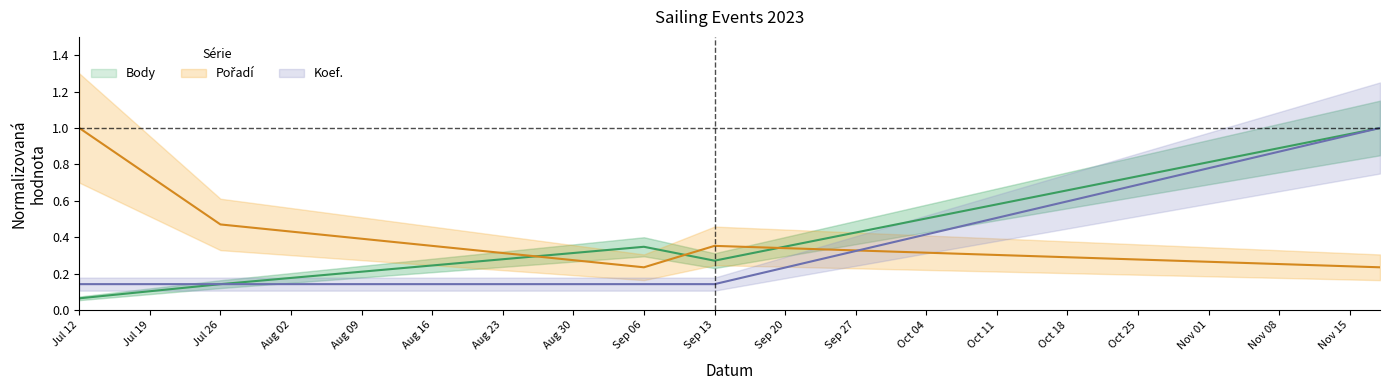

Reading right to left, what are all the values shown in this chart?

Body: 1.0	0.3	0.3	0.1	0.1
Pořadí: 0.2	0.4	0.2	0.5	1.0
Koef.: 1.0	0.1	0.1	0.1	0.1